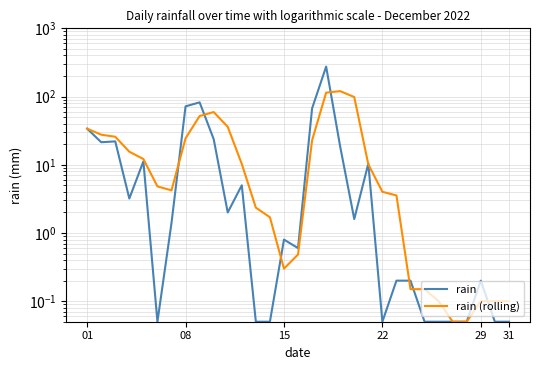

At which label does rain first exceed 1?

01